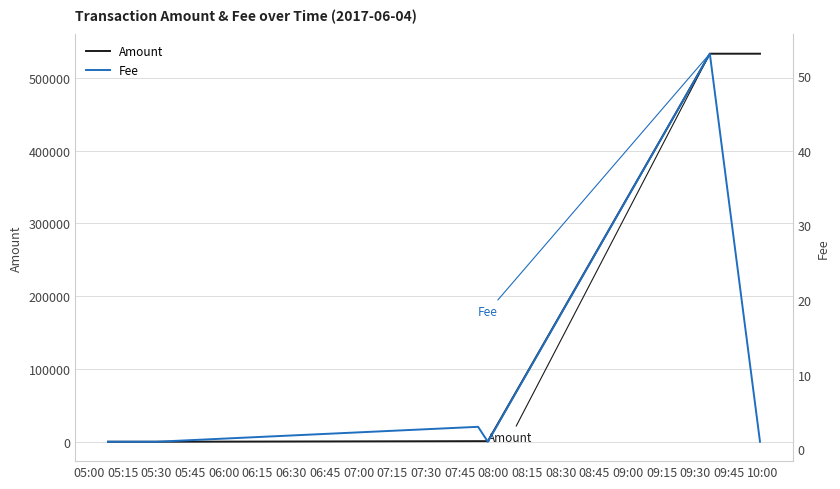

At 06:15, list the series in order from largest to smallest.

Amount, Fee